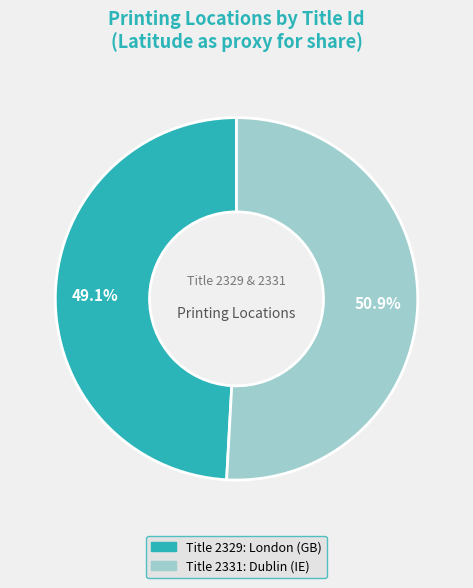

Is there a majority slice in this chart?

Yes